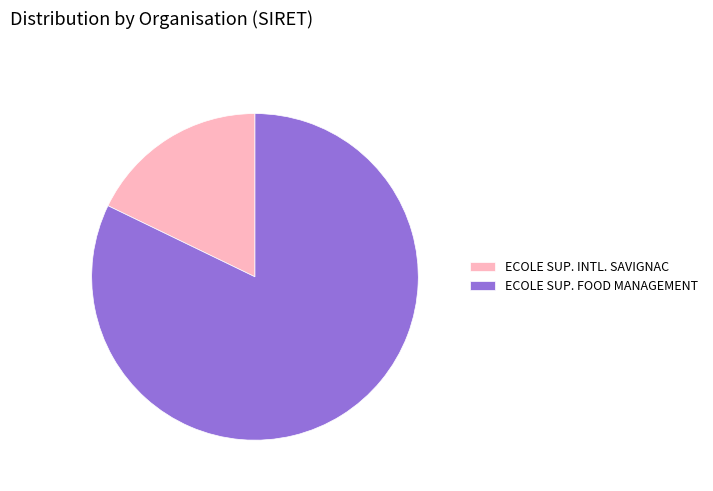

Which category has the biggest portion of the pie?

ECOLE SUP. FOOD MANAGEMENT